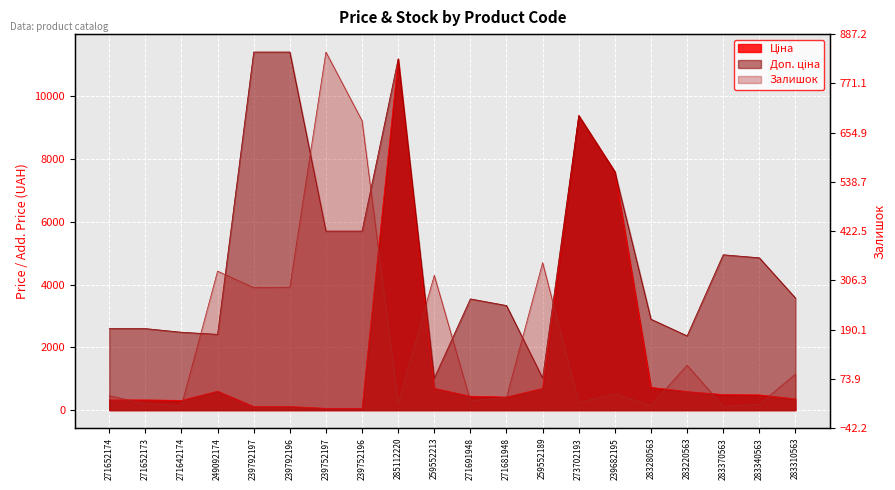

Where is Доп. ціна nearest to the value 6217?

239752197